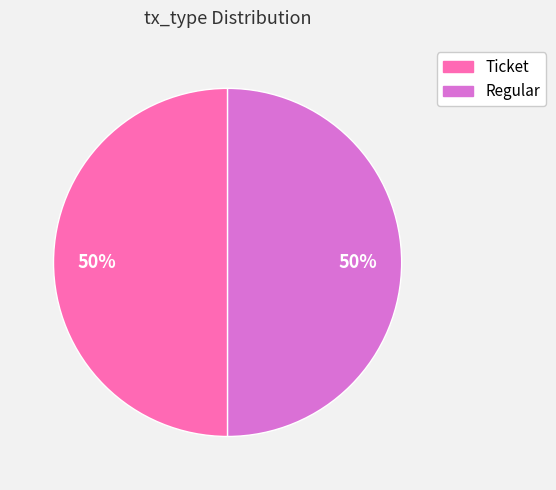

Combined, do Ticket and Regular account for over 50%?

Yes